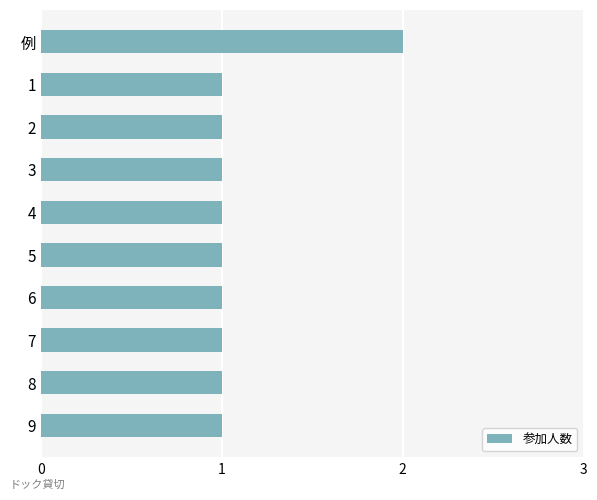

What is the label of the 4th bar from the top?

3